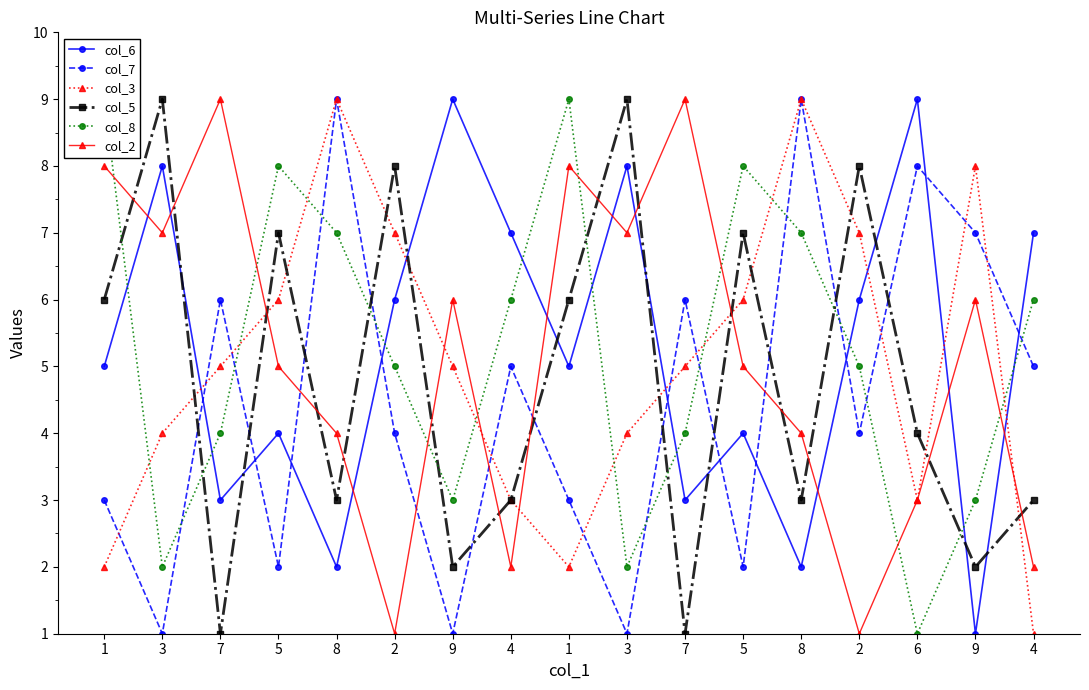

How many lines are shown in the chart?

6